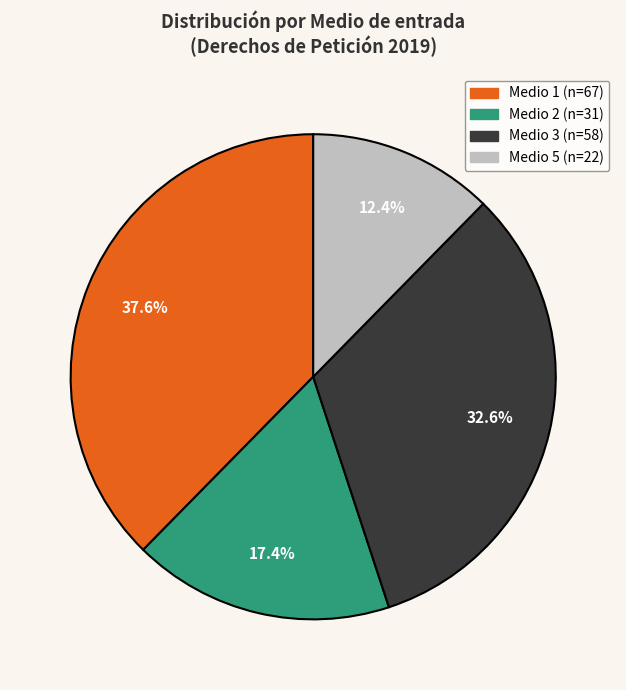

Is there any slice that represents more than half of the pie?

No